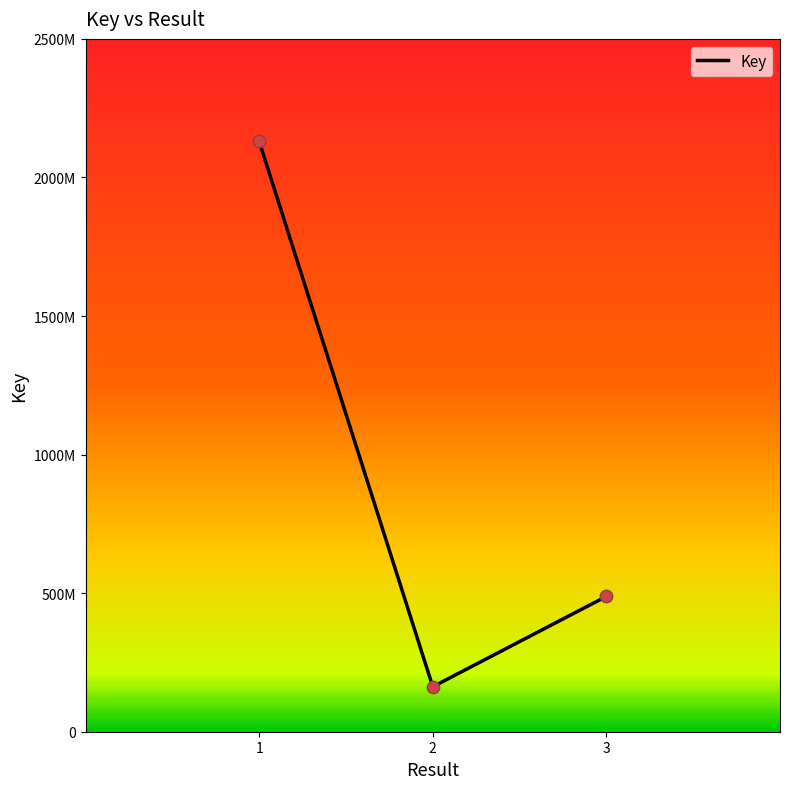

Between 1 and 2, which is larger?

1